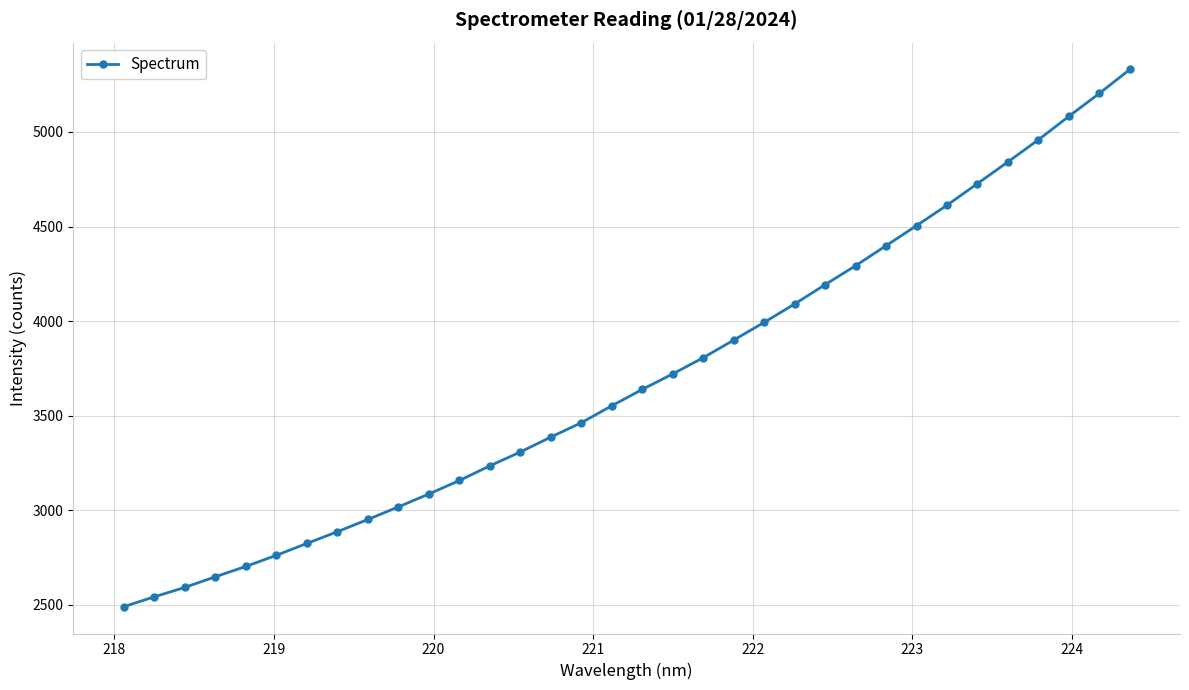

What is the average value?

3703.0